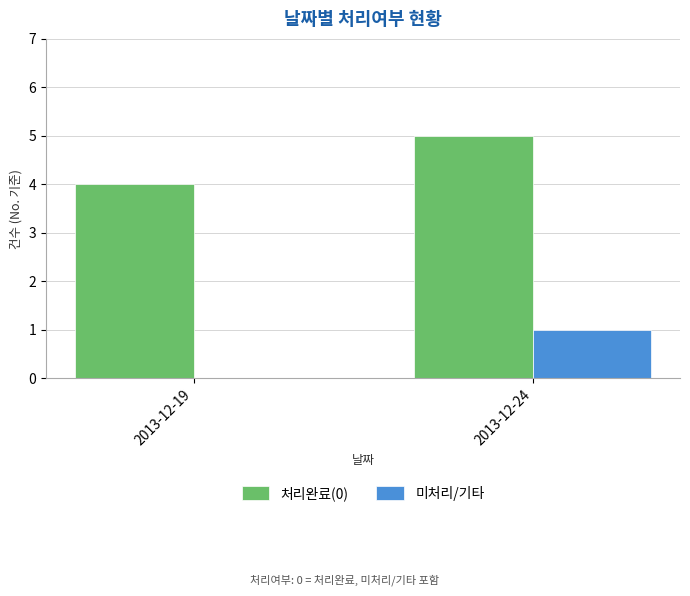

What is the difference between the 미처리/기타 values at 2013-12-24 and 2013-12-19?

1